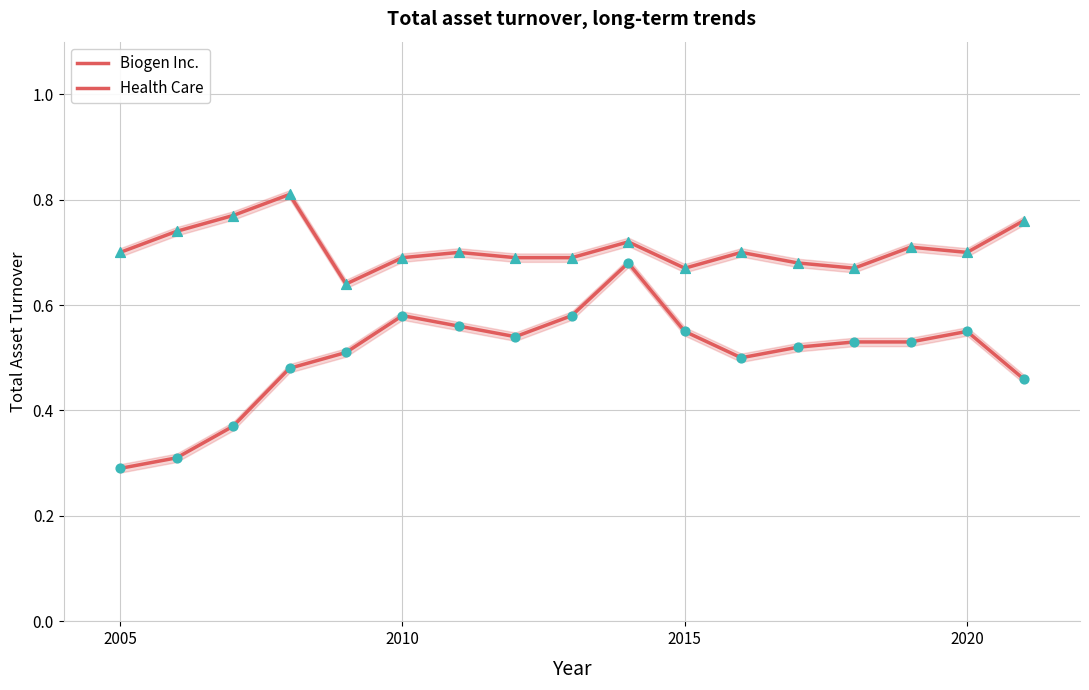

Which series contains the lowest Y value?

Biogen Inc.